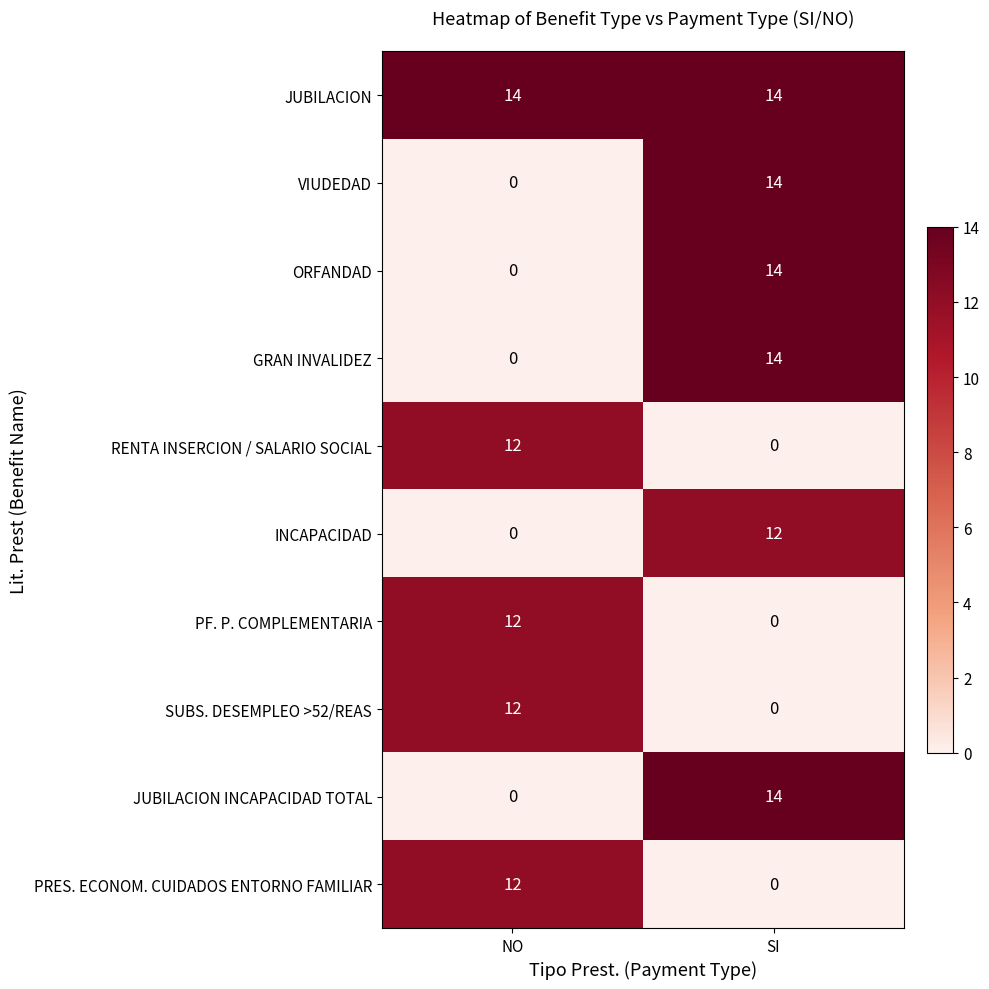

List the labels in order of PF. P. COMPLEMENTARIA value, smallest first.

SI, NO